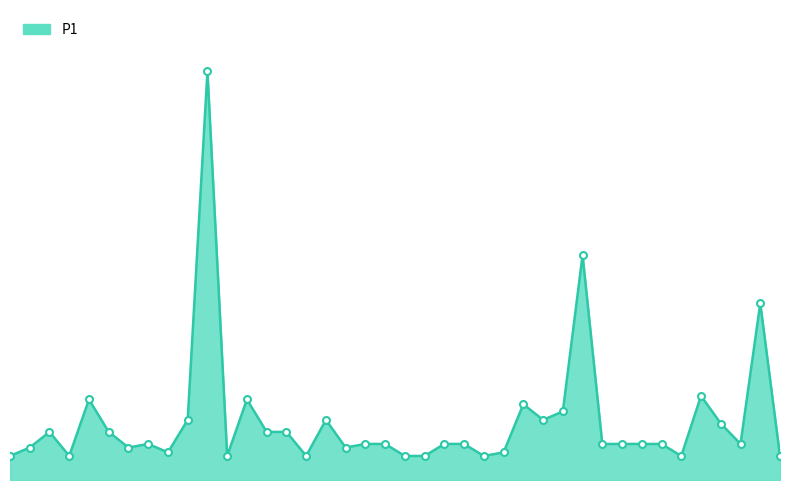

Is this an area chart (filled region under the line)?

Yes